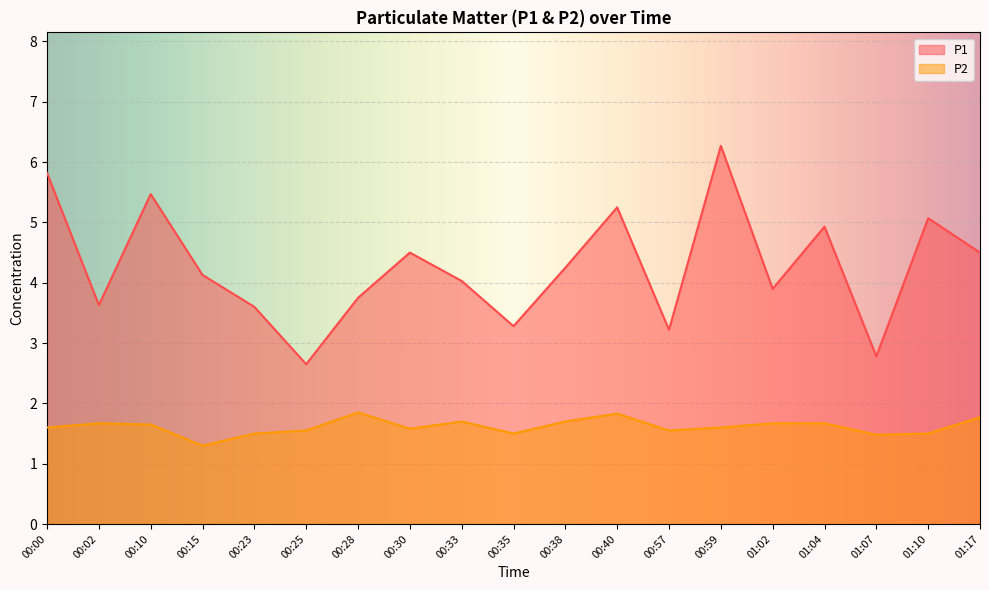

How many data points does each series have?

19